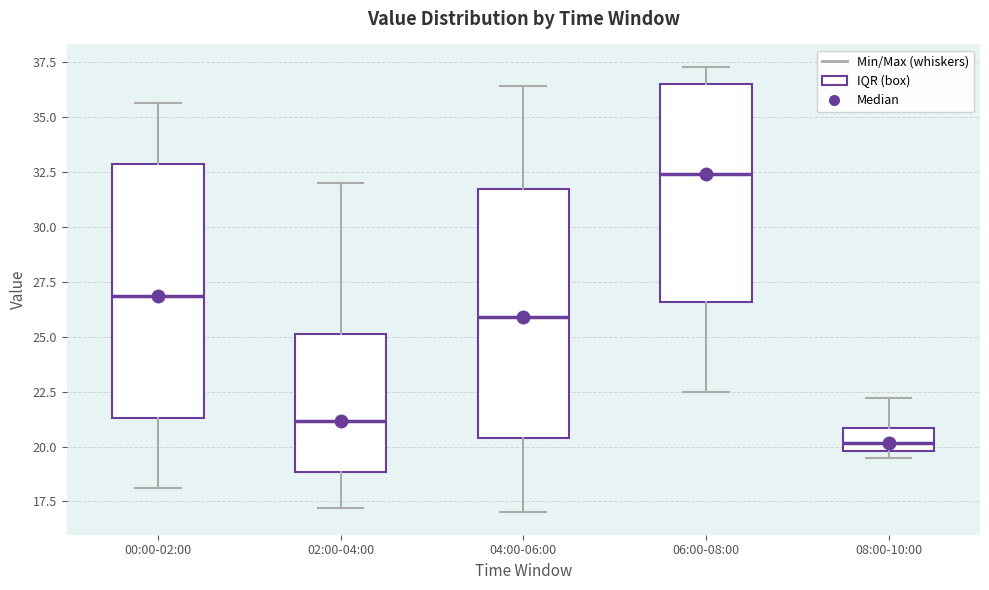

Where does the lower whisker of the box for 00:00-02:00 end on the y-axis? The values are not printed on the chart, so give them approximately, as read against the axis.

18.0